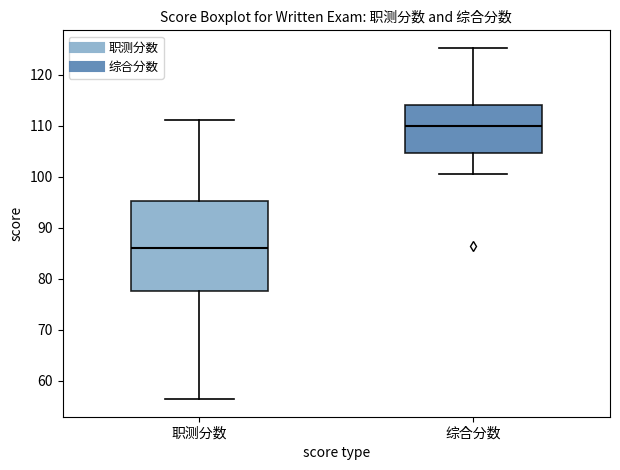

Reading left to right, read every box against the y-axis: the position of its median line, the range the box covers, and the ends of its whiskers. The values are not printed on the chart, so give them approximately, as read against the axis.

职测分数: median 86, box 78 to 95, whiskers 56 to 111
综合分数: median 110, box 105 to 114, whiskers 101 to 125